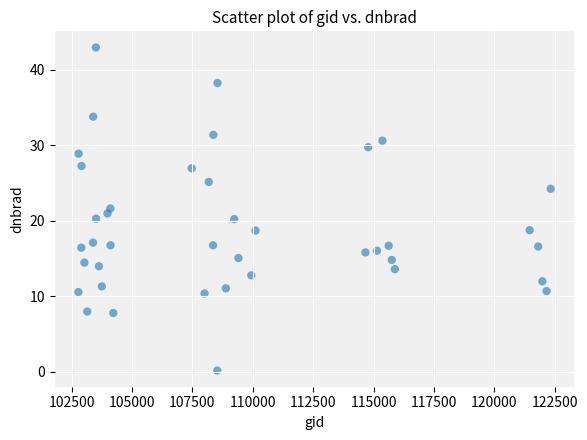

What is the range of X values (max minus min)?

19553.0